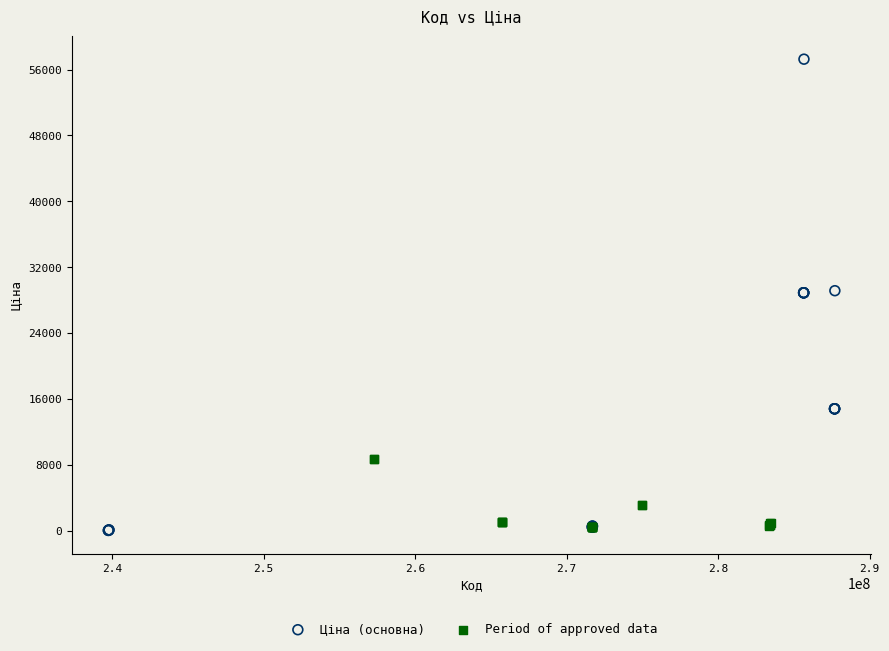

Which series contains the highest Y value?

Ціна (основна)